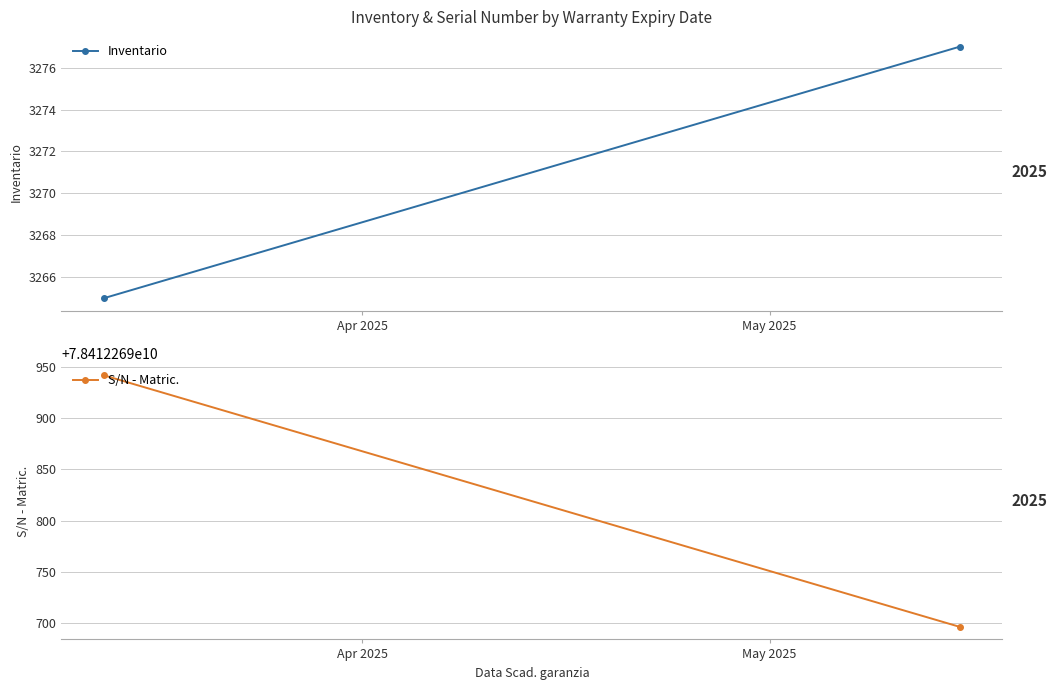

Rank the series by their maximum value, from highest to lowest.

S/N - Matric., Inventario